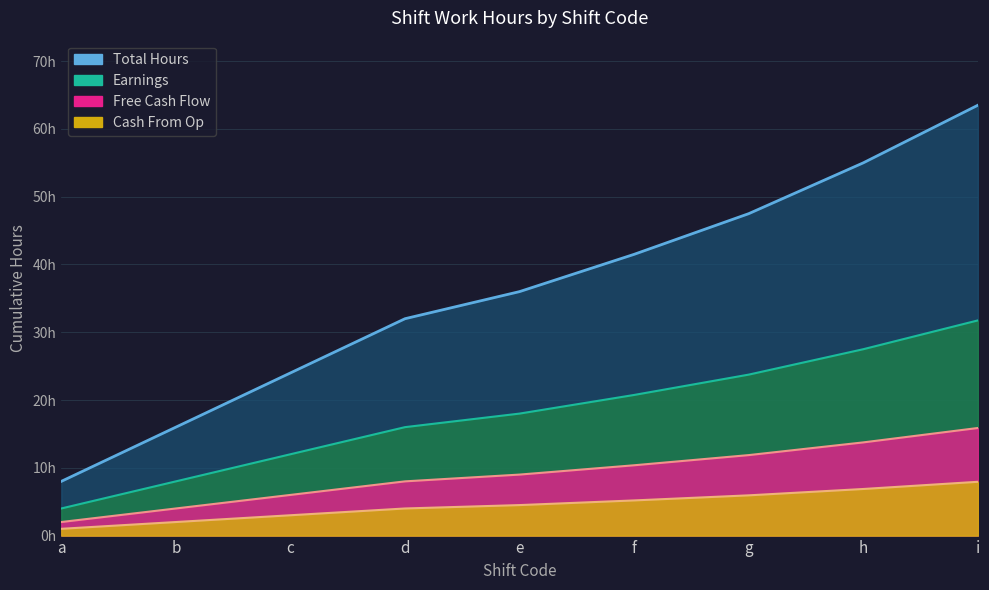

What is the difference between the FCF Line values at h and c?

7.8